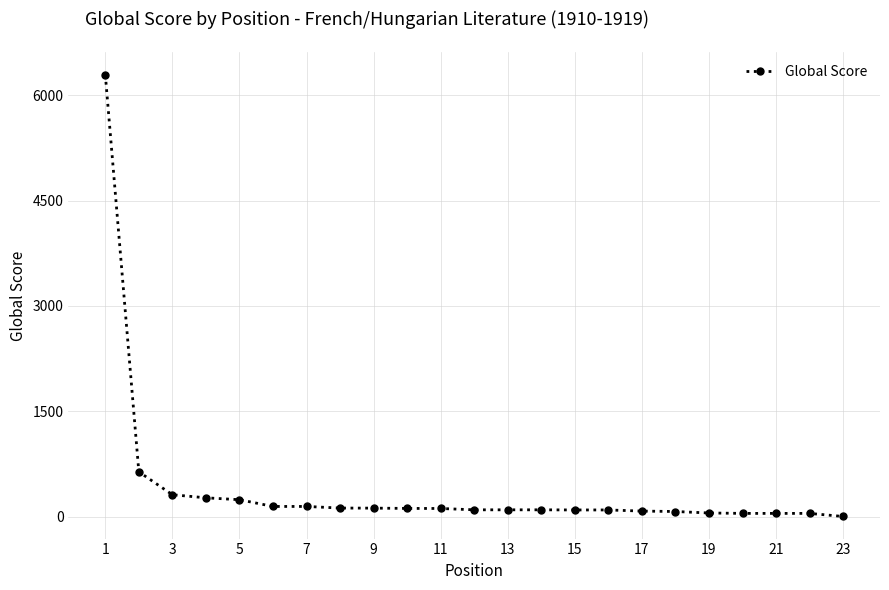

What is the difference between the second highest and minimum values?

636